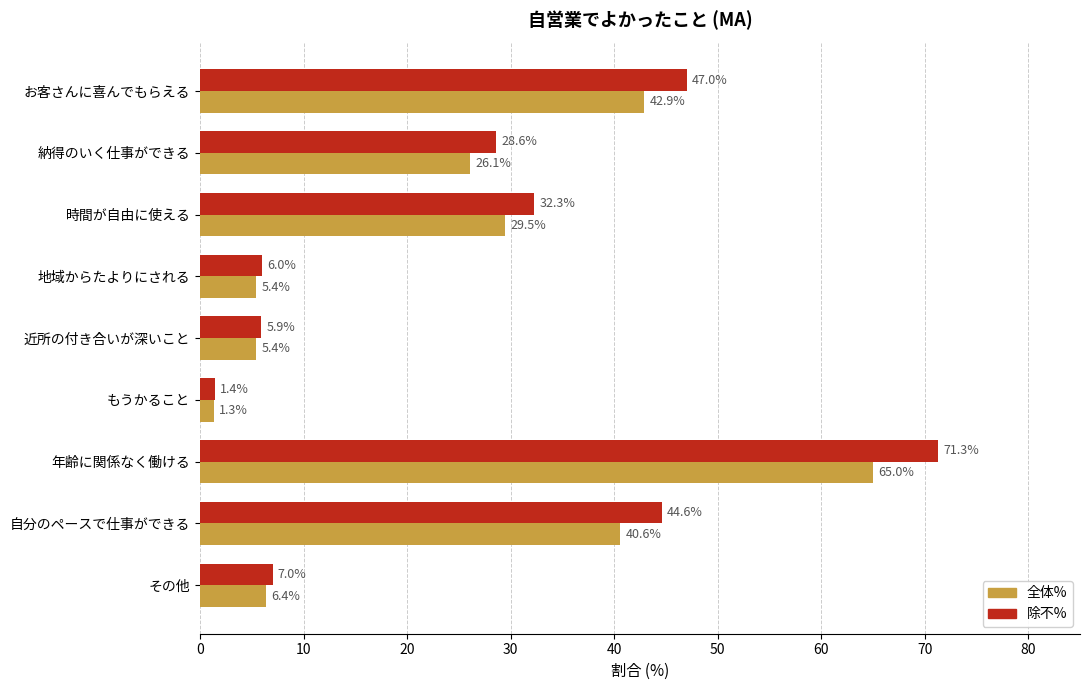

Where is 除不% nearest to the value 36?

時間が自由に使える